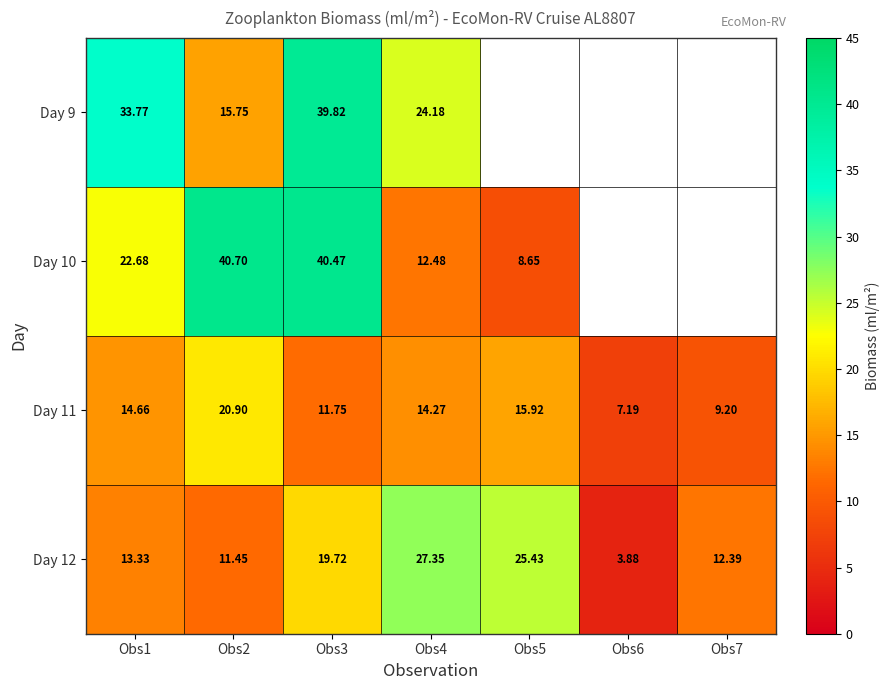

The value of Day 9 at Obs3 is 39.8. True or false?

True